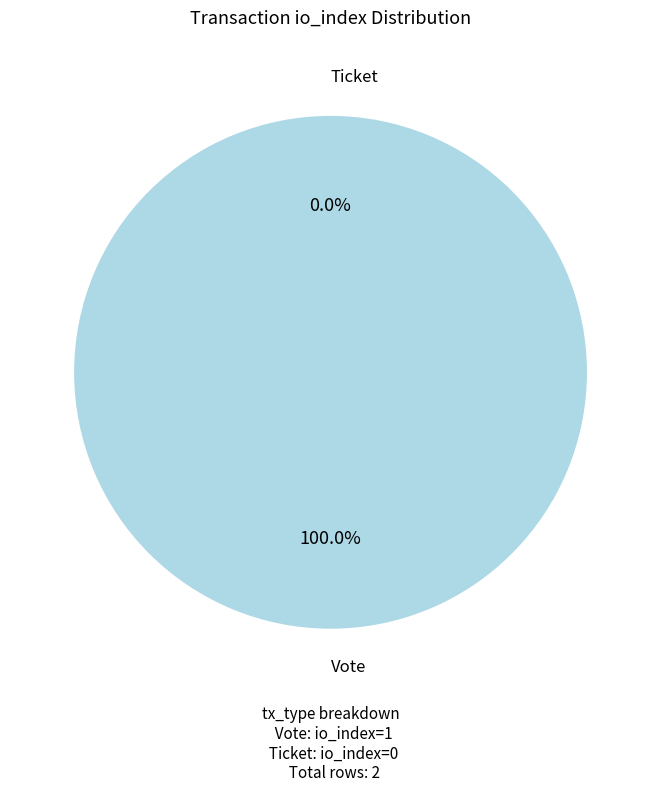

What is the change in value from Vote (io_index=1) to Ticket (io_index=0)?

-1